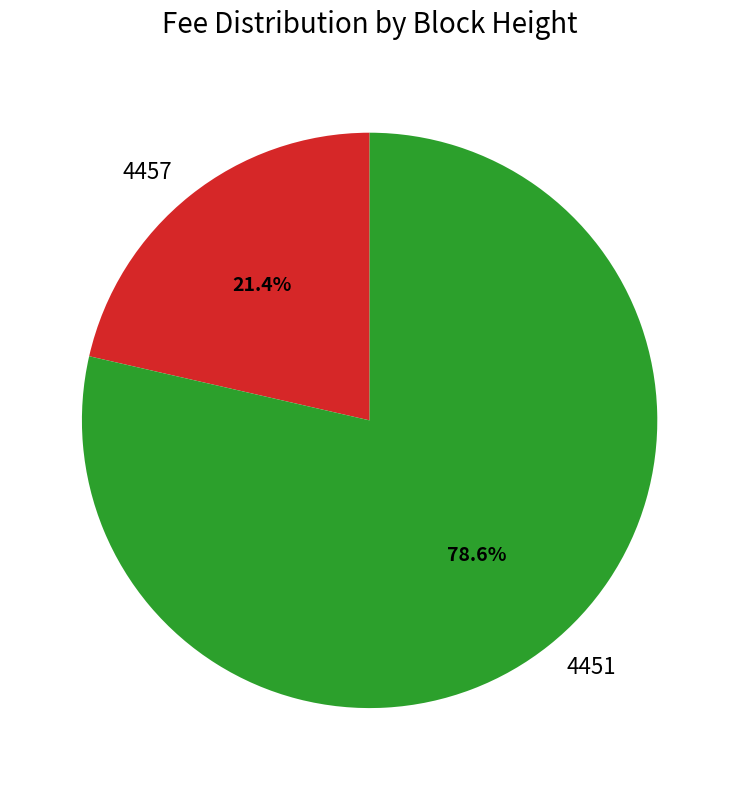

To the nearest percent, what portion does 4451 represent?

79%